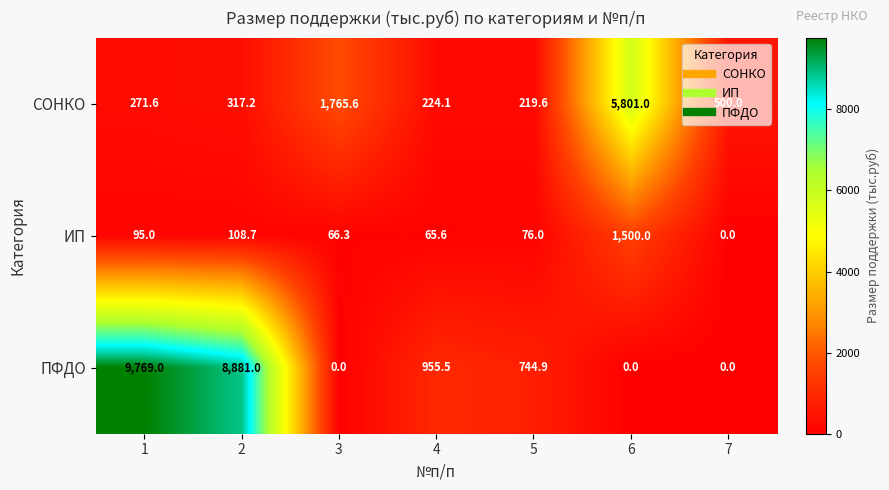

What is the total value across all series at 6?

7301.0